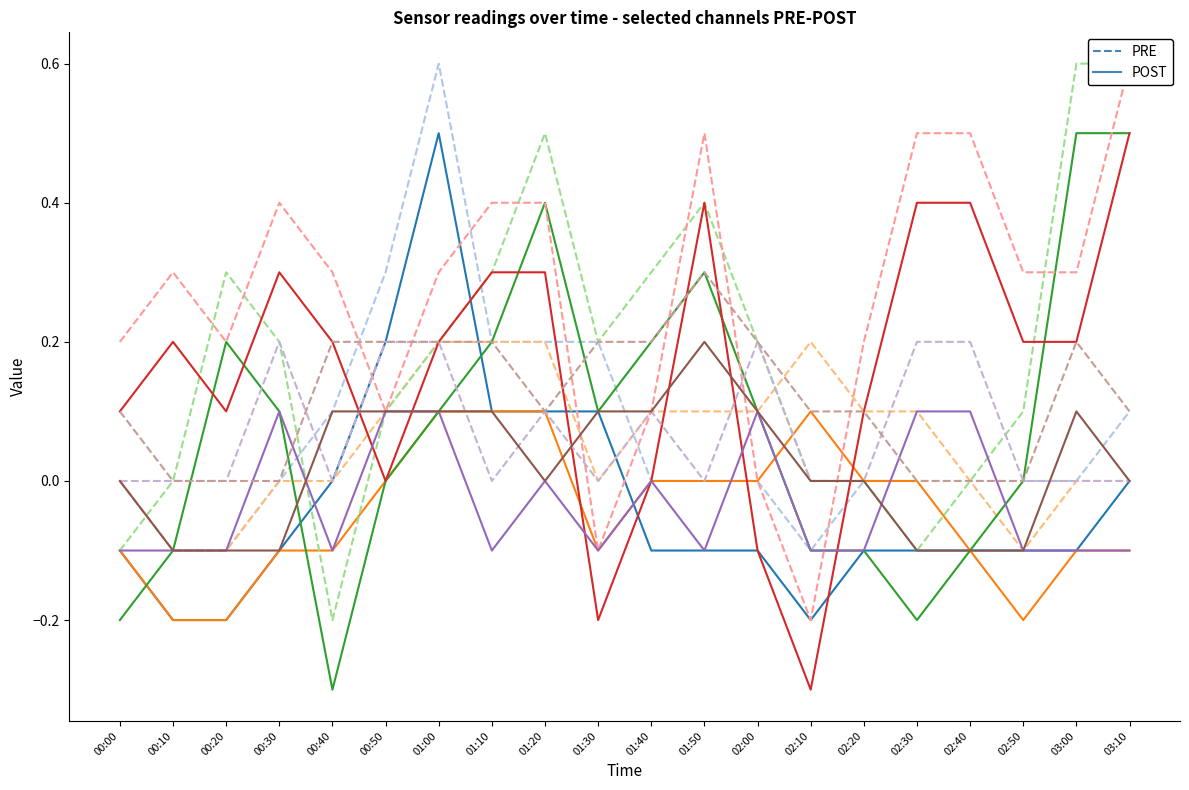

How many intersections are there between 2.065 and 11.215?

5